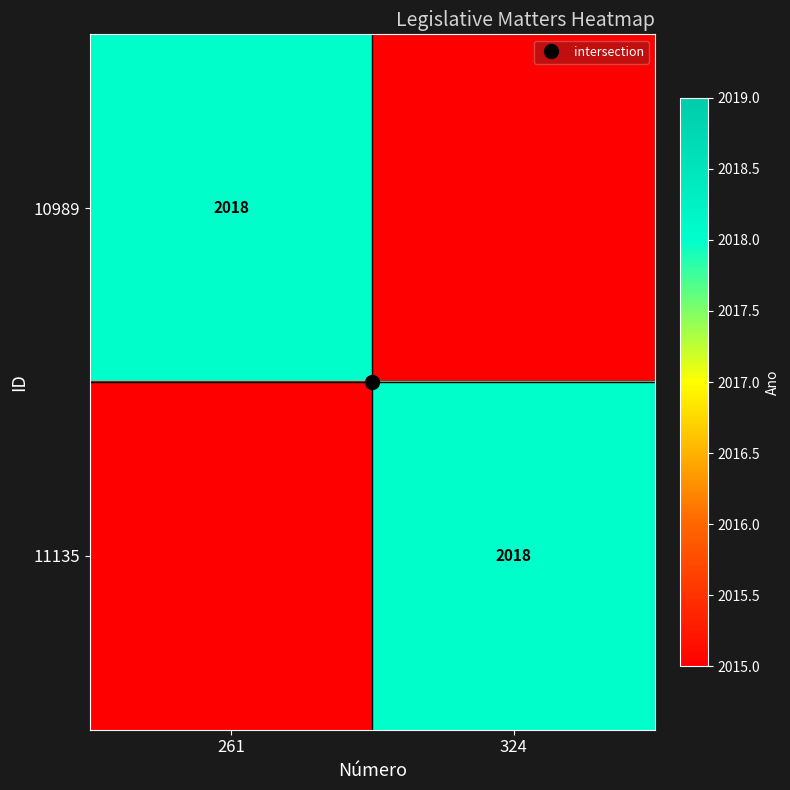

Rank the series by their maximum value, from highest to lowest.

10989, 11135